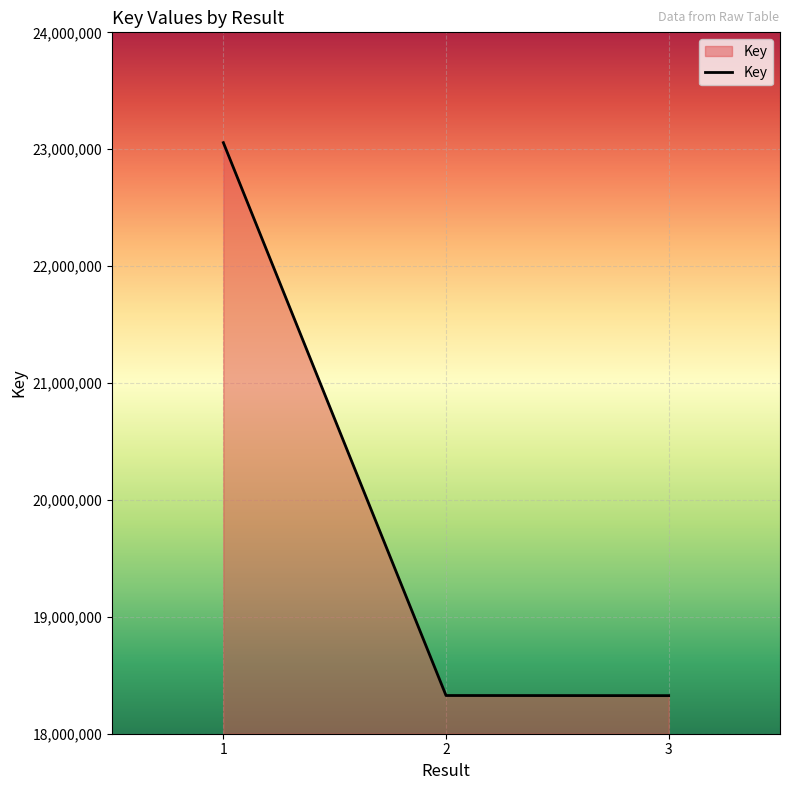

What is the change in value from 1 to 3?

-4730412